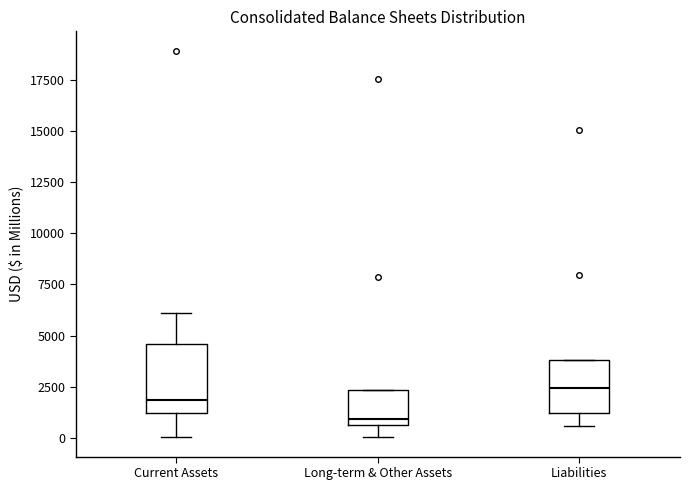

Reading left to right, read every box against the y-axis: the position of its median line, the range the box covers, and the ends of its whiskers. The values are not printed on the chart, so give them approximately, as read against the axis.

Current Assets: median 2000, box 1000 to 4500, whiskers 0 to 6000
Long-term & Other Assets: median 1000, box 500 to 2500, whiskers 0 to 2500
Liabilities: median 2500, box 1000 to 4000, whiskers 500 to 4000